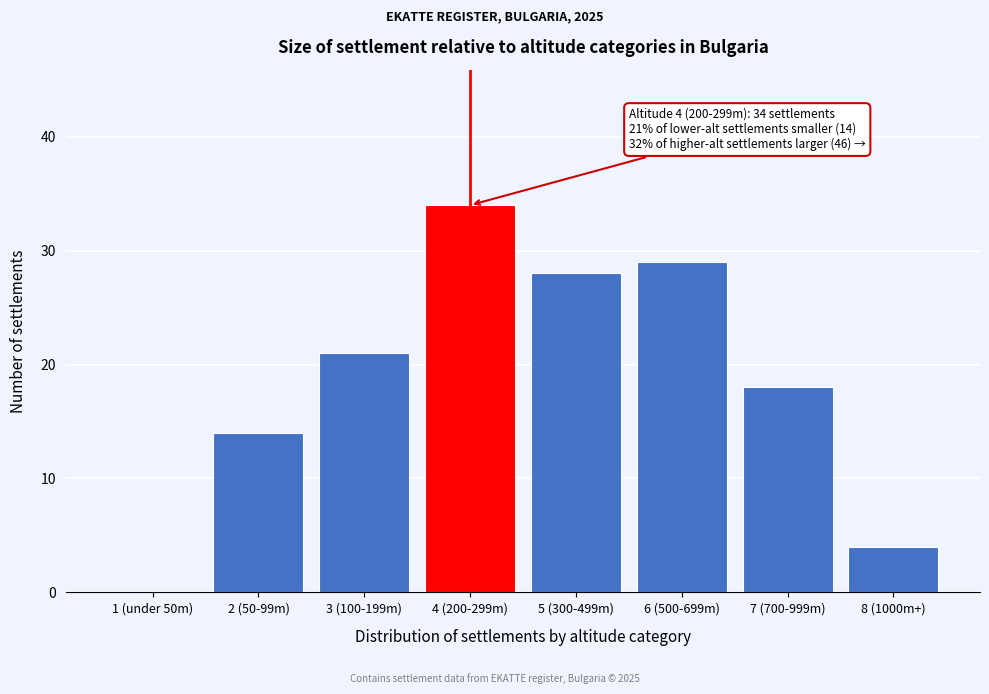

Reading left to right, list all the values displayed in this chart.

1 (under 50m)=0	2 (50-99m)=14	3 (100-199m)=21	4 (200-299m)=34	5 (300-499m)=28	6 (500-699m)=29	7 (700-999m)=18	8 (1000m+)=4